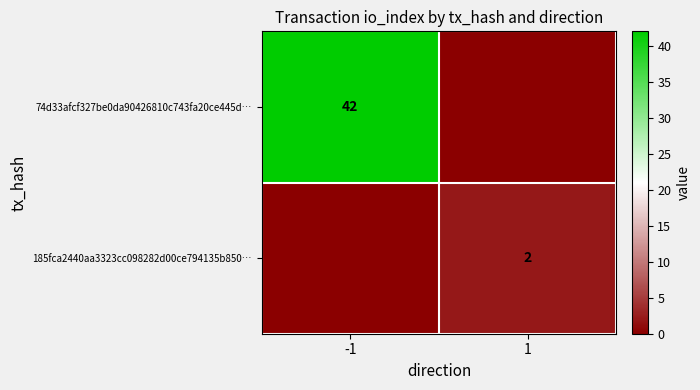

The 74d33afcf327be0da90426810c743fa20ce445d… series shows 42 at -1. True or false?

True